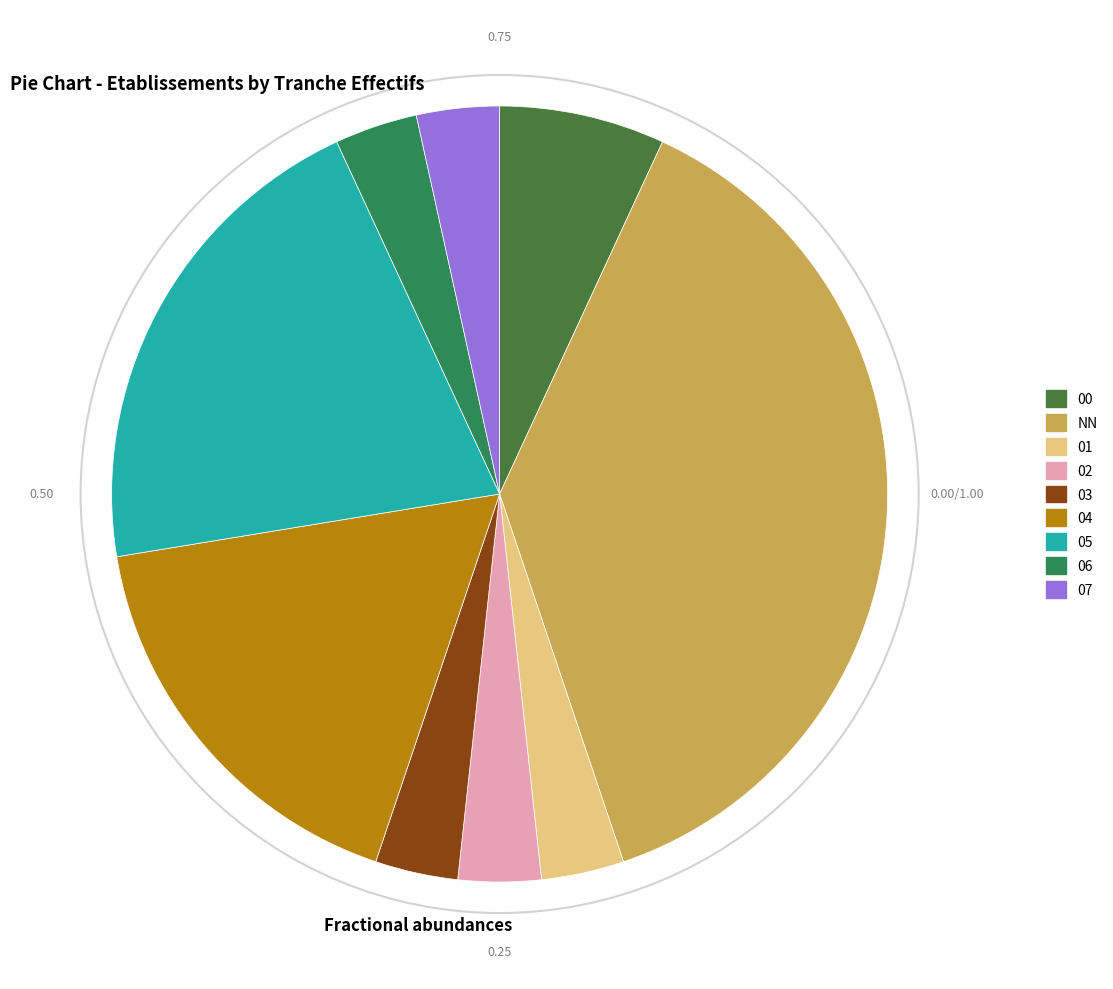

How many segments does this pie chart have?

9